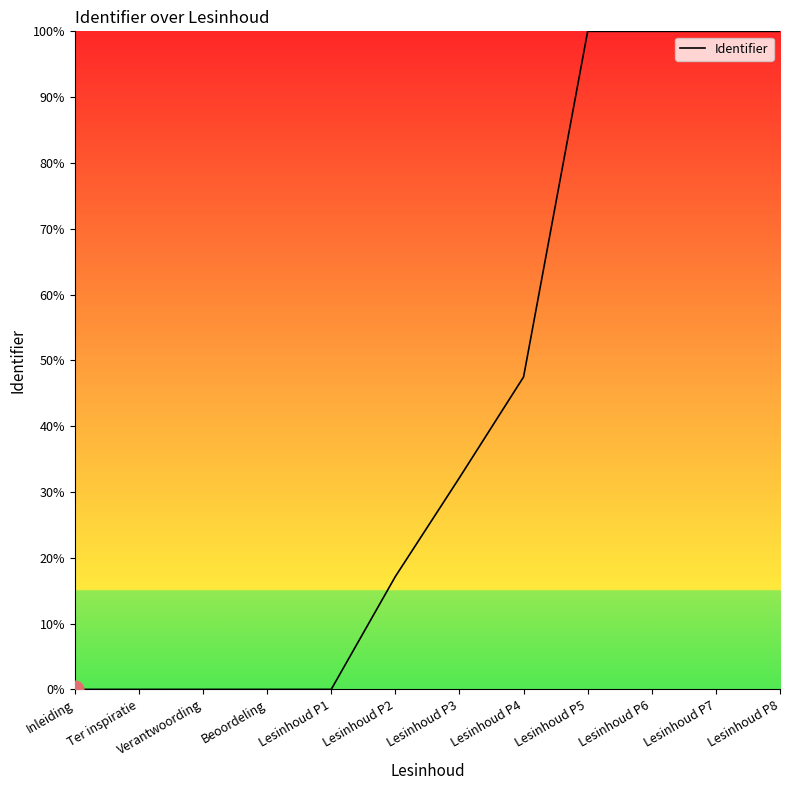

What is the change in value from Inleiding to Lesinhoud P5?

+100.0